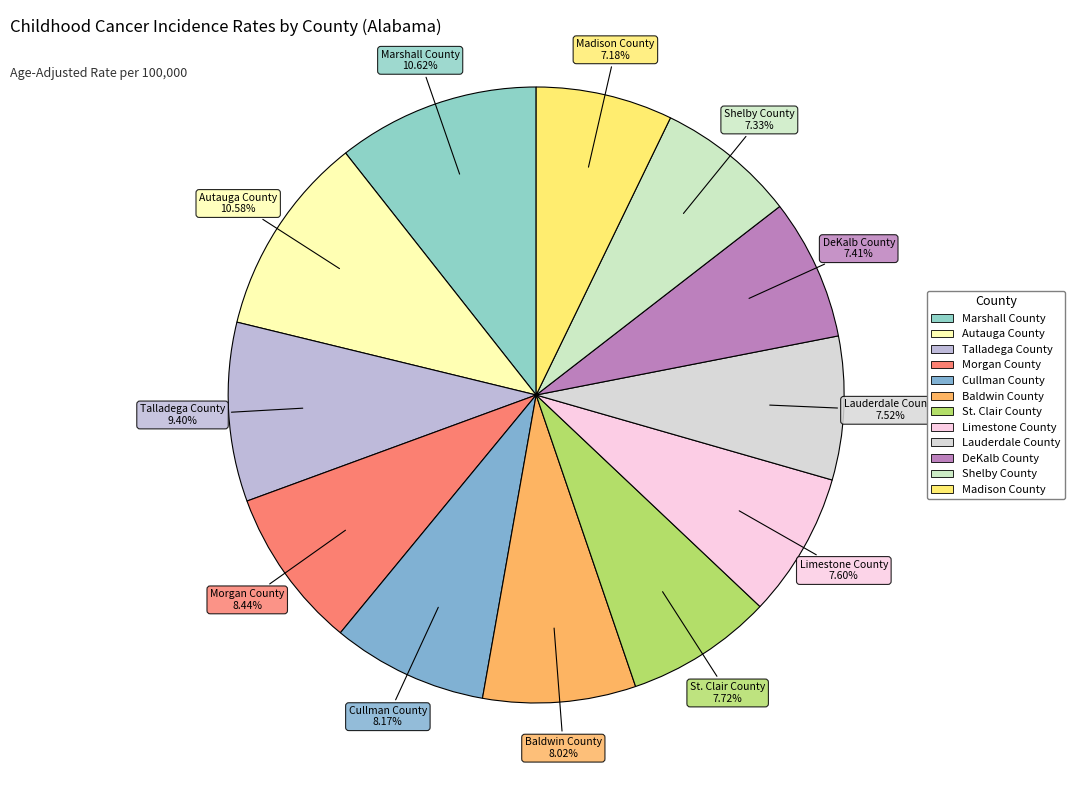

Is it true that Shelby County is 7% of the pie?

True